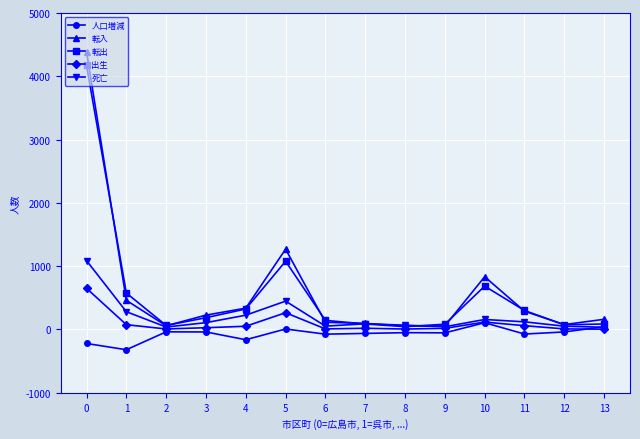

What is the maximum value for 転入?

4390